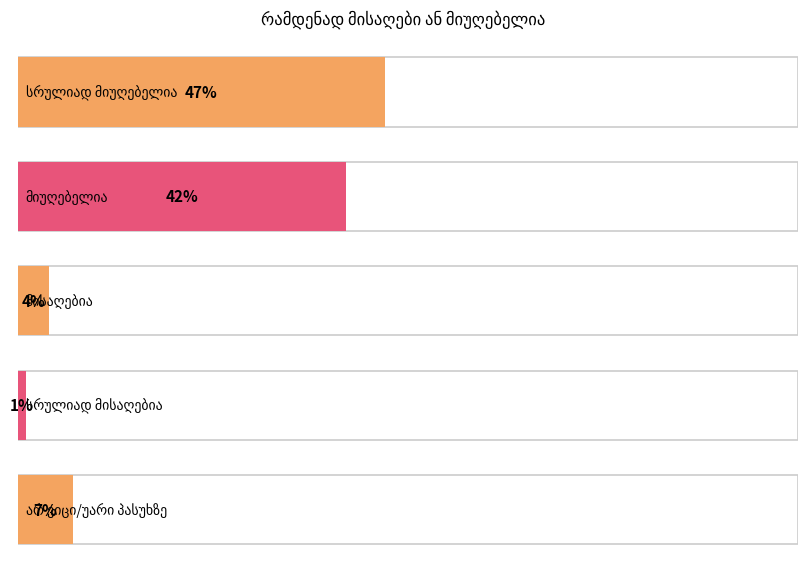

Between მიუღებელია and სრულიად მისაღებია, which is larger?

მიუღებელია